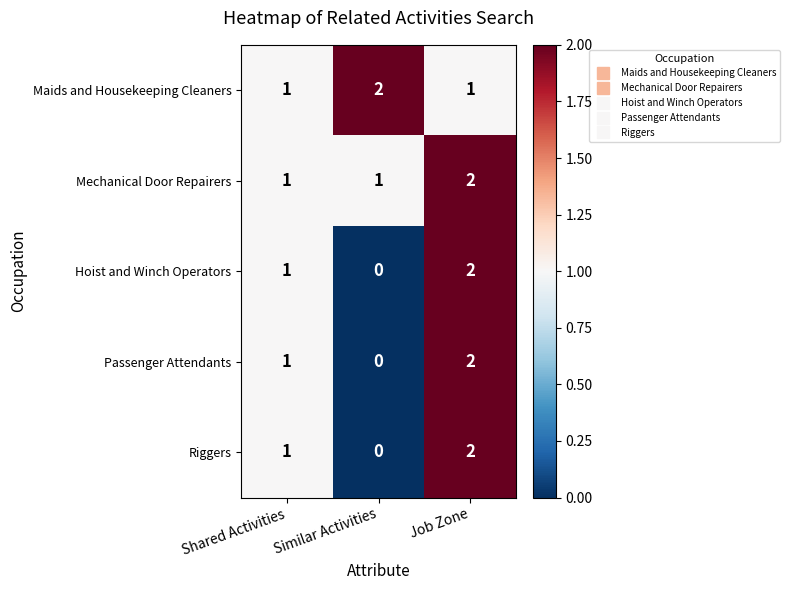

How many Passenger Attendants values are between 0 and 2?

3